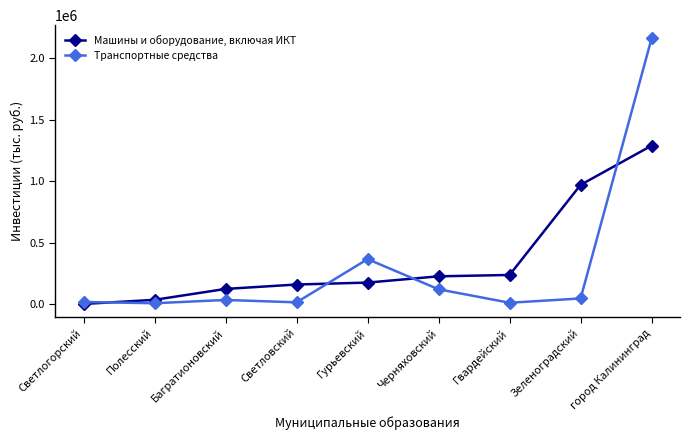

Read the Транспортные средства value at Гвардейский.

13975